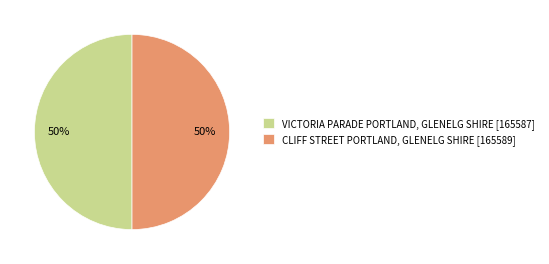

What is the ratio of the value at VICTORIA PARADE PORTLAND, GLENELG SHIRE [165587] to the value at CLIFF STREET PORTLAND, GLENELG SHIRE [165589]?

1.0